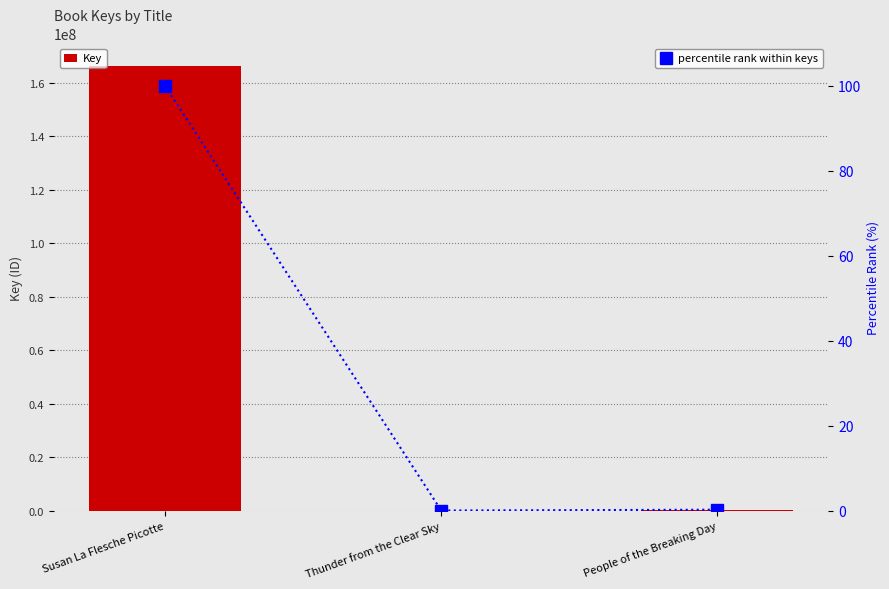

What is the highest value of the Key series?

166408196